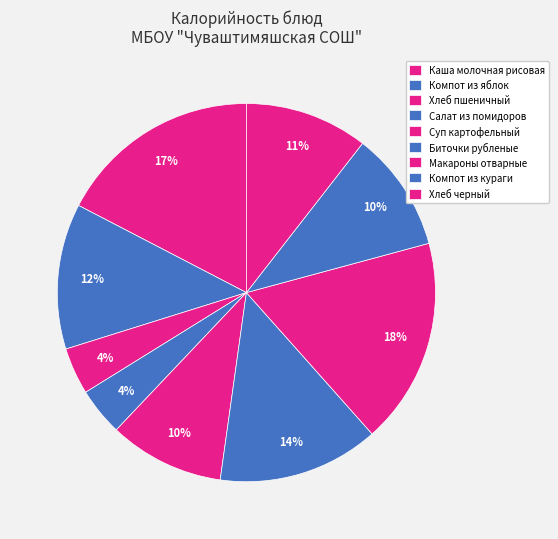

Count the number of slices in the pie.

9